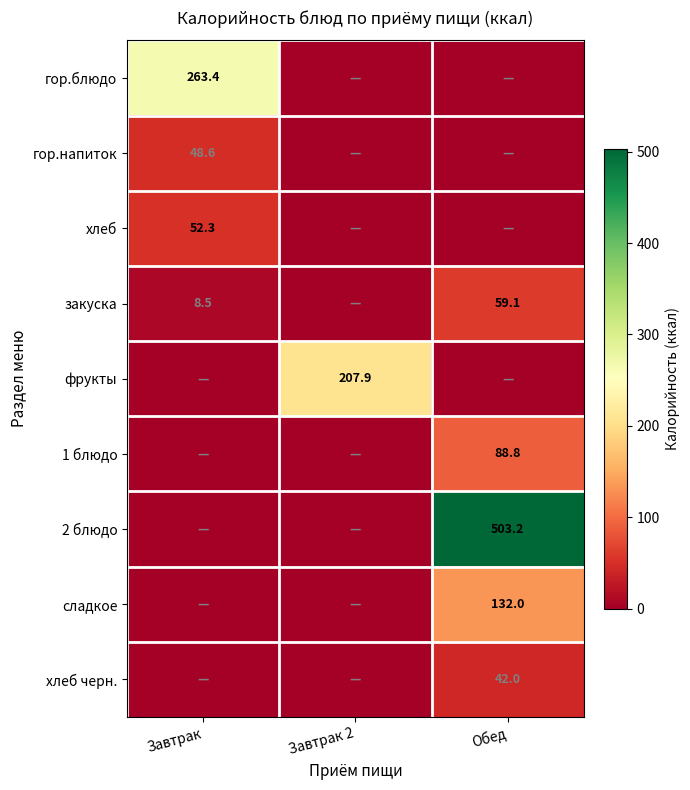

Is it true that закуска equals 8.5 at Завтрак?

True